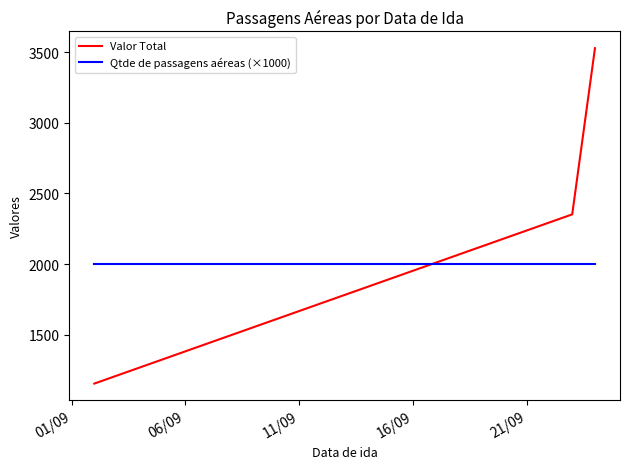

List the labels in order of Valor Total value, smallest first.

01/09, 06/09, 11/09, 16/09, 21/09